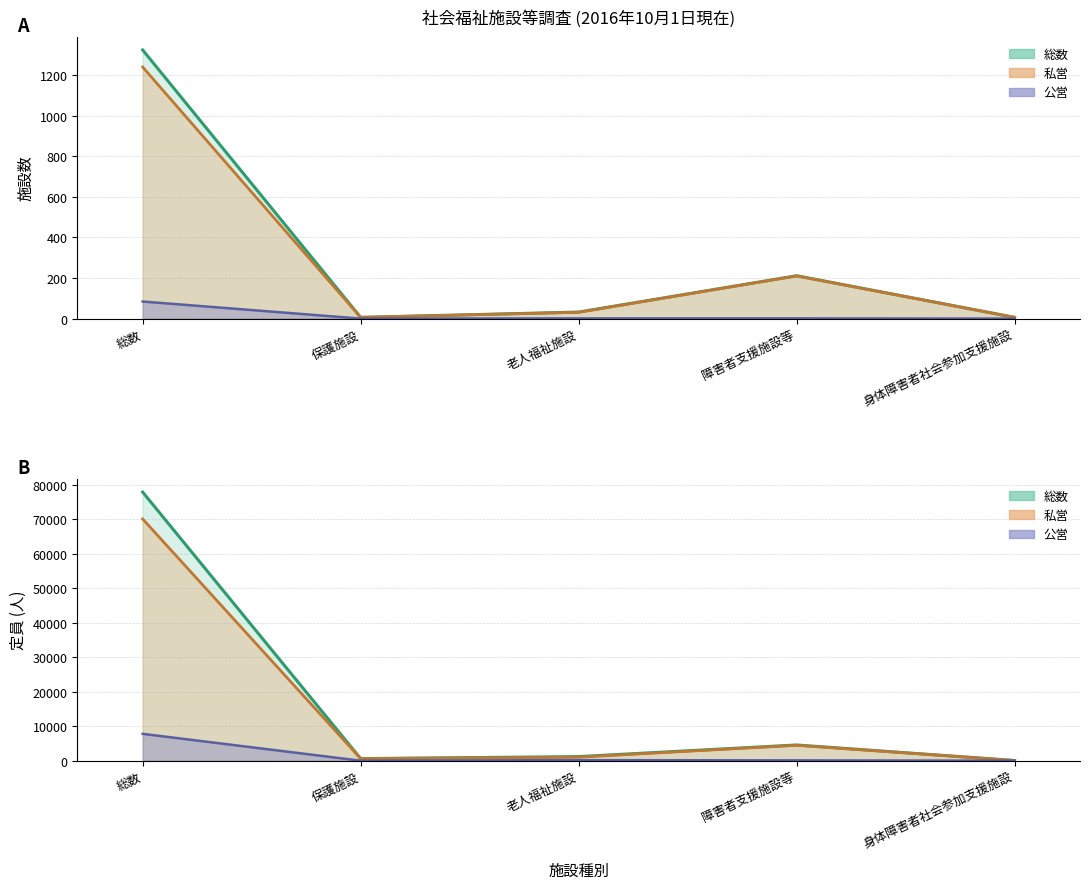

At which label does 公営_施設数 reach its peak?

総数